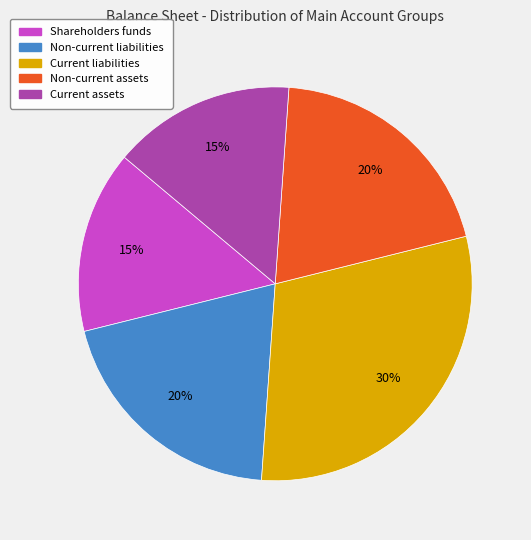

Does Shareholders funds account for over 50% of the chart?

No